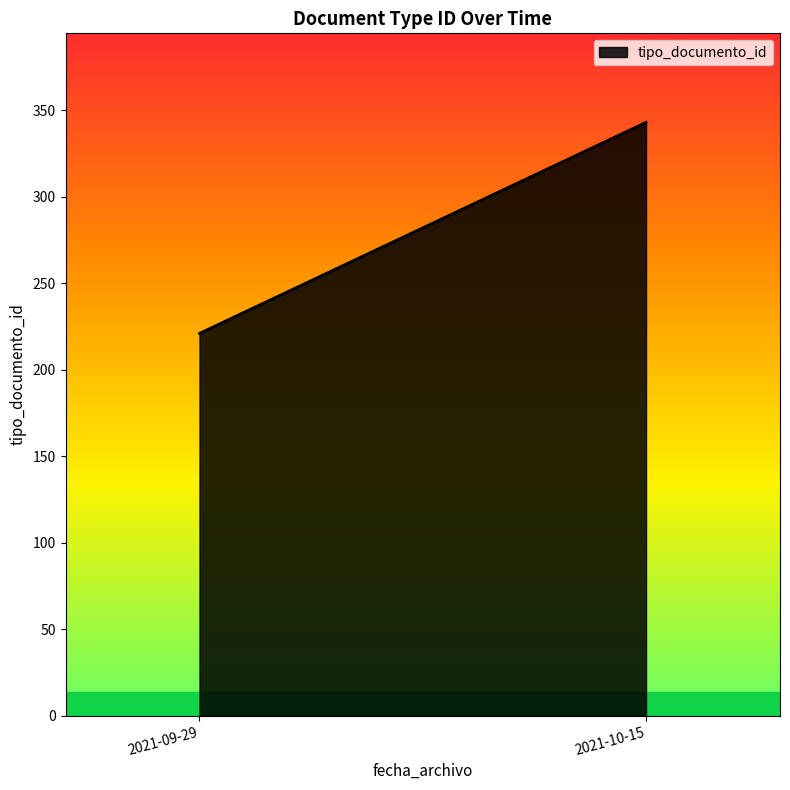

What is the ratio of the value at 2021-09-29 to the value at 2021-10-15?

0.6